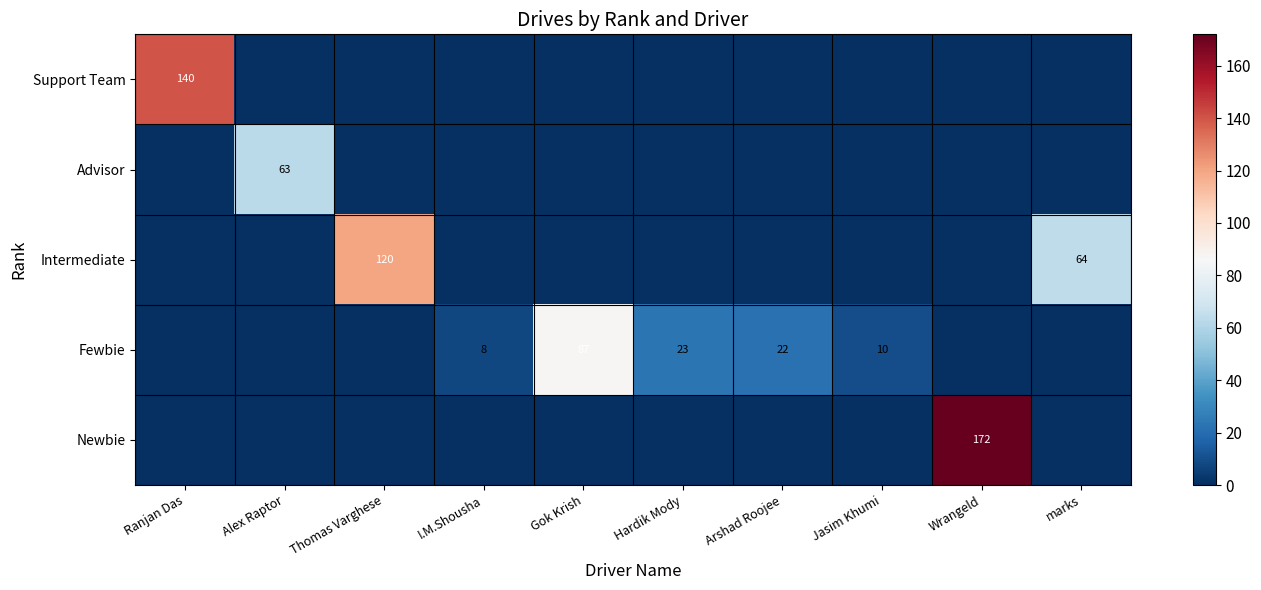

What is the maximum value shown in the chart?

172